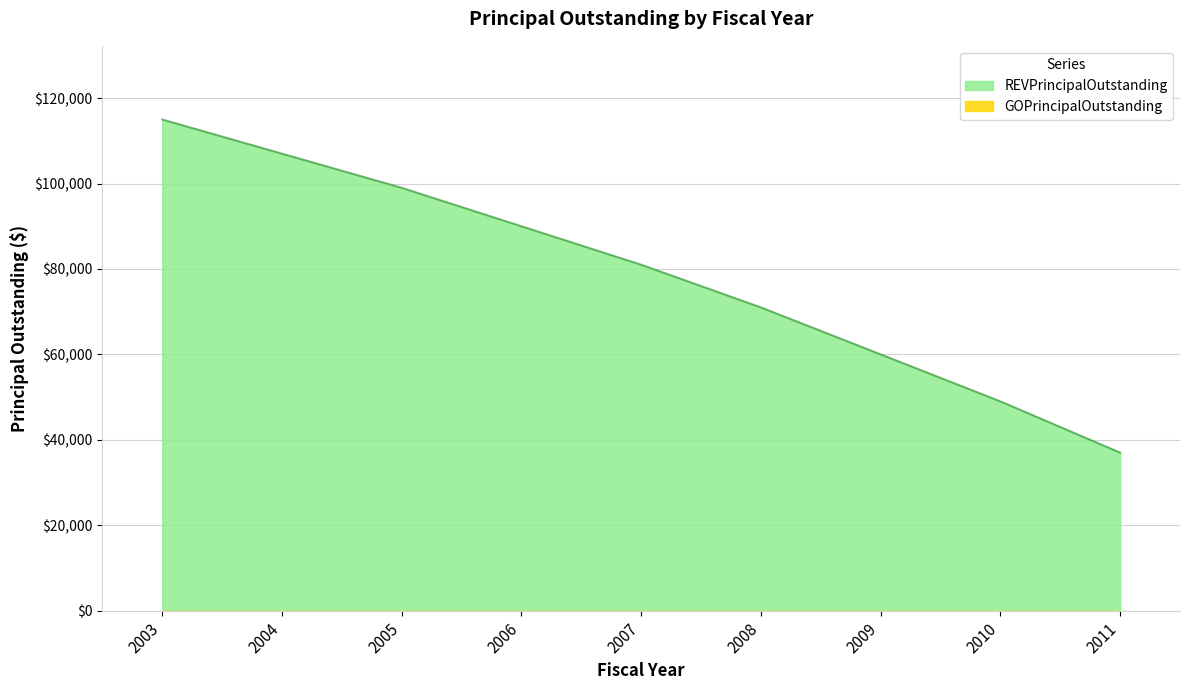

Rank the categories by value from lowest to highest.

2011, 2010, 2009, 2008, 2007, 2006, 2005, 2004, 2003